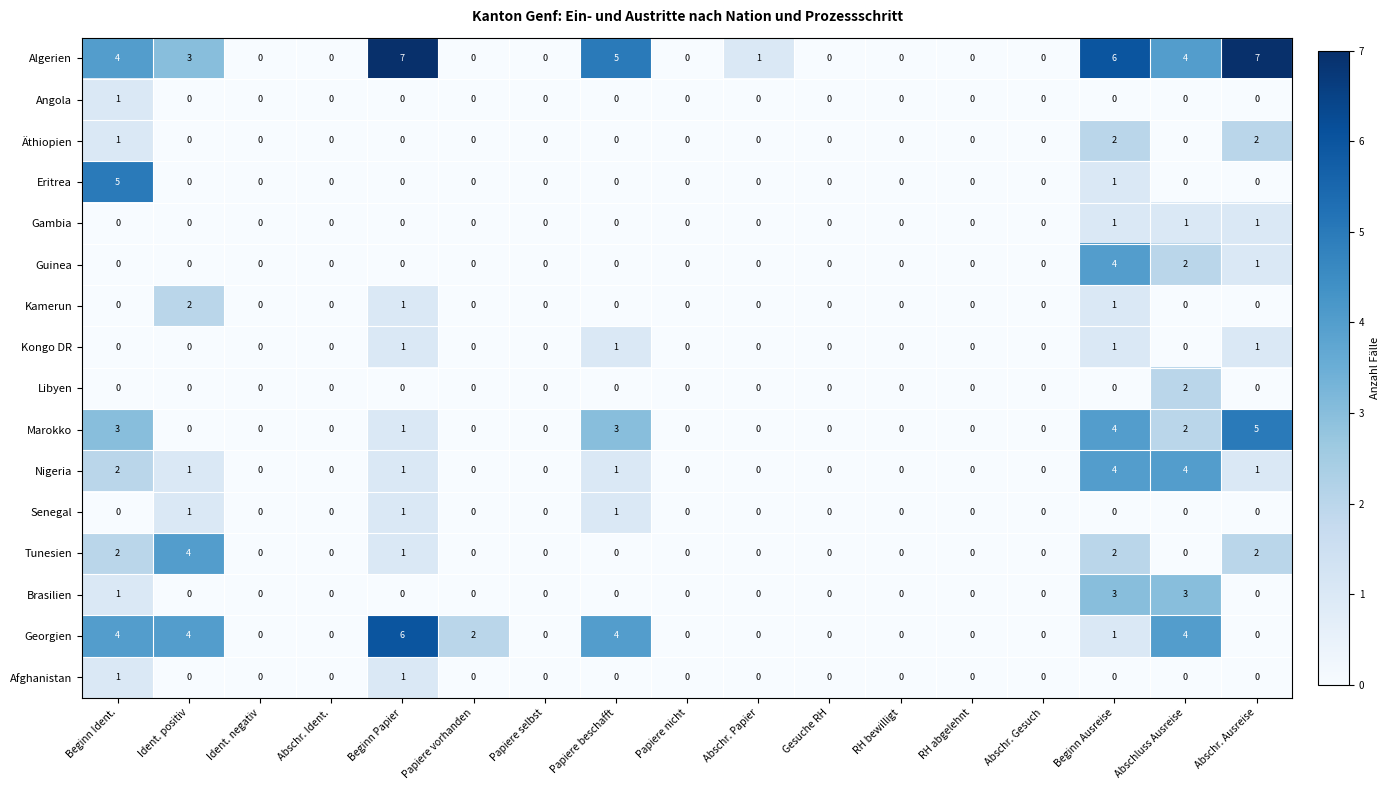

Which series has the widest spread of values?

Algerien